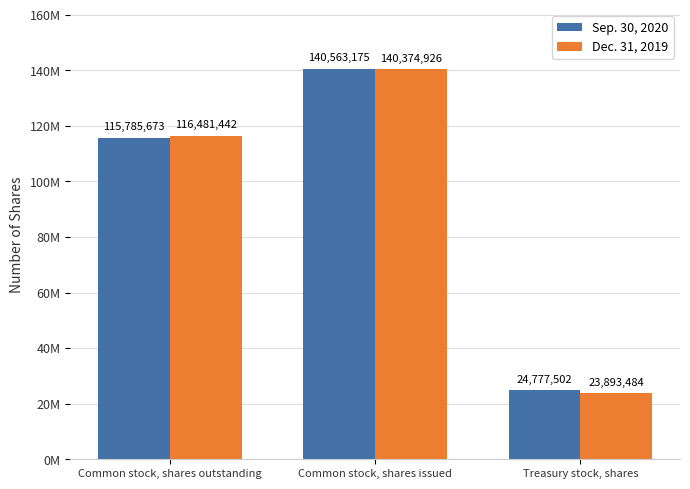

Is the value of Dec. 31, 2019 at Treasury stock, shares greater than the value of Sep. 30, 2020 at Common stock, shares issued?

No